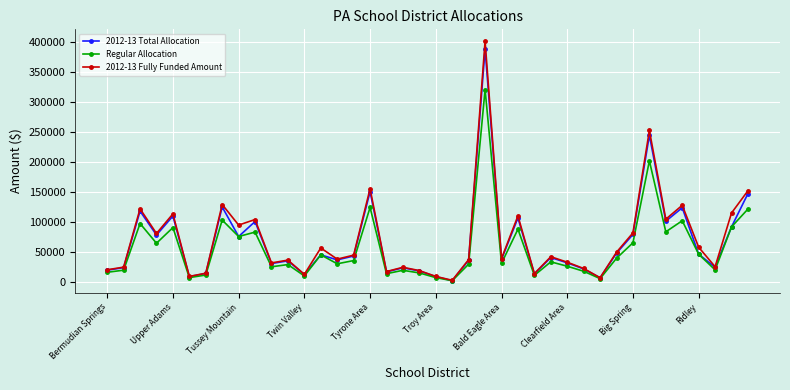

True or false: 2012-13 Fully Funded Amount has more than 2 interior local peaks.

True